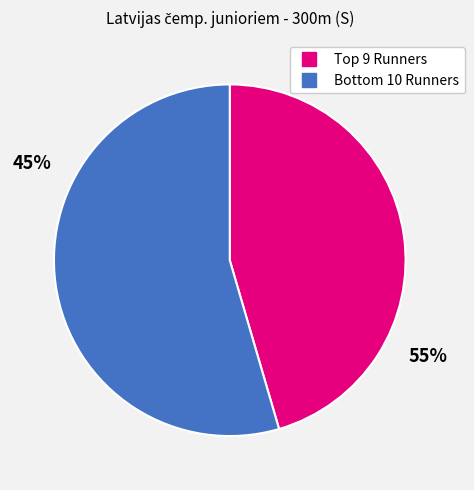

Does any single category account for the majority?

Yes